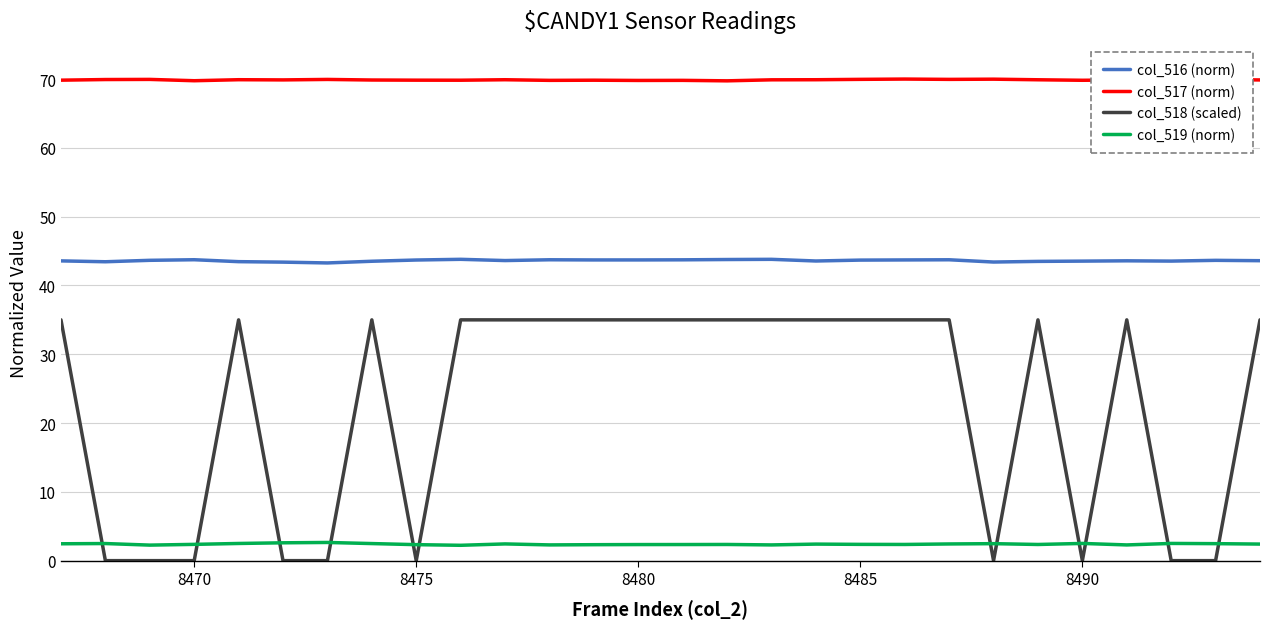

Rank the series by their average value, from highest to lowest.

col_517 (norm), col_516 (norm), col_518 (scaled), col_519 (norm)